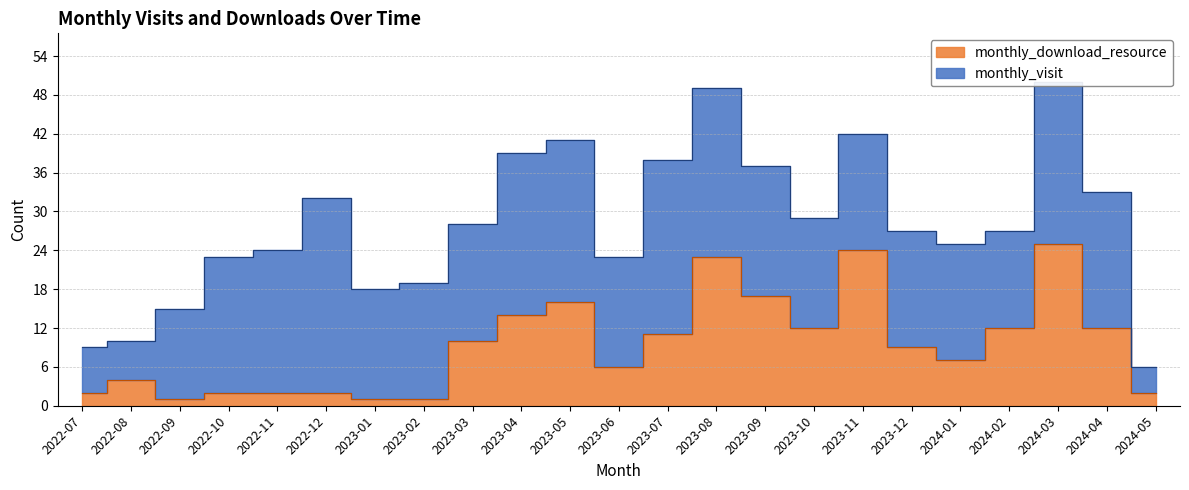

Which label corresponds to the smallest value in the chart?

2022-09